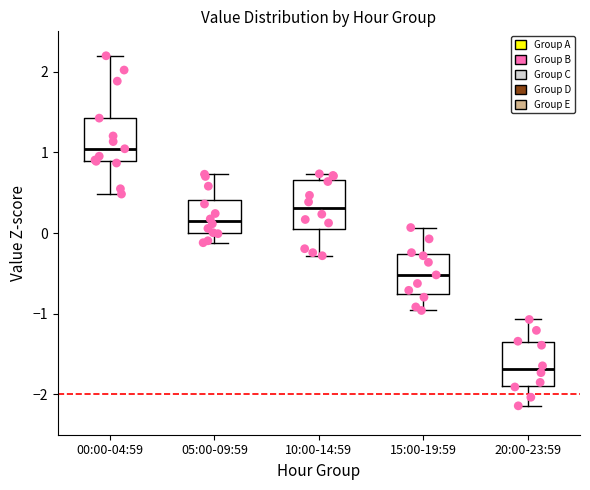

Where is the upper edge of the box for 00:00-04:59 on the y-axis? The values are not printed on the chart, so give them approximately, as read against the axis.

1.4